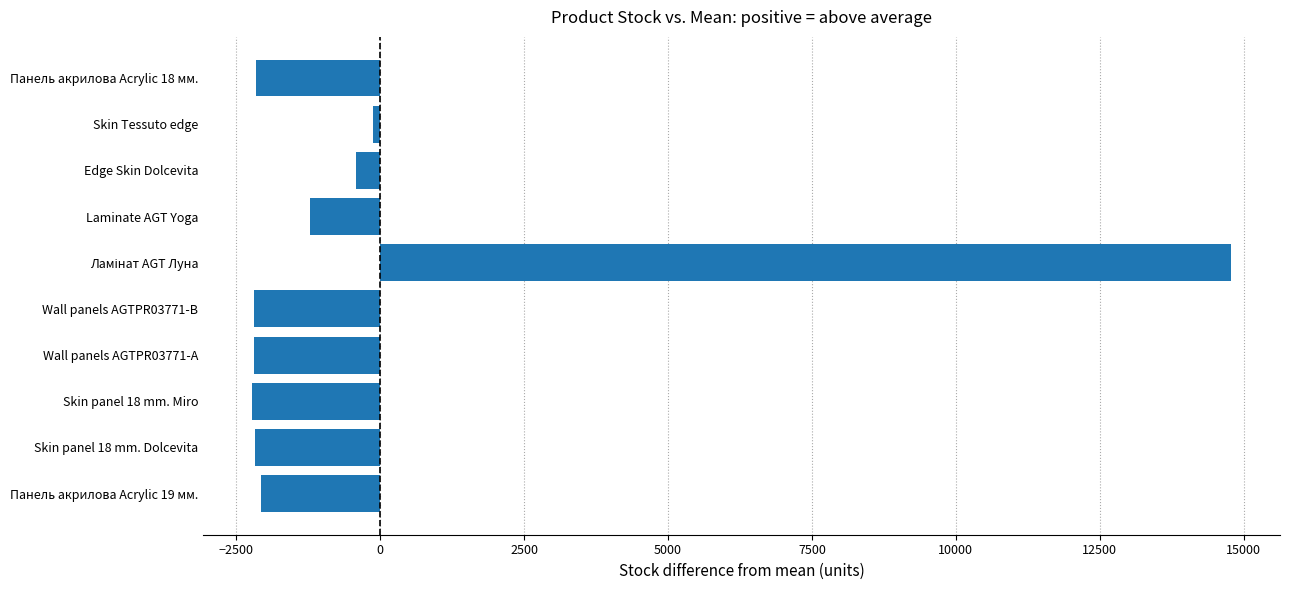

What is the difference between the second highest and minimum values?

2096.0